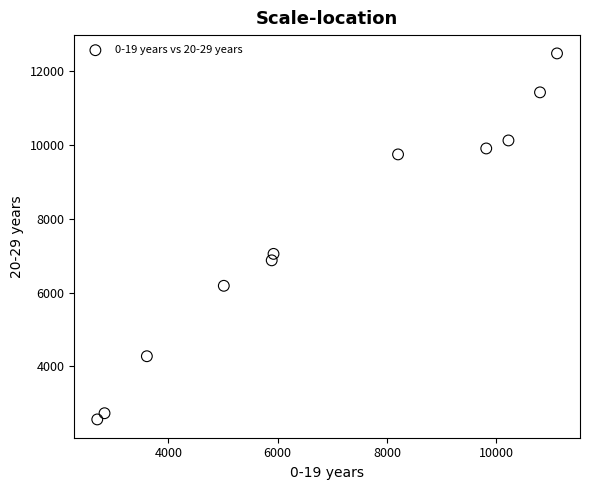

What is the average Y value?

7580